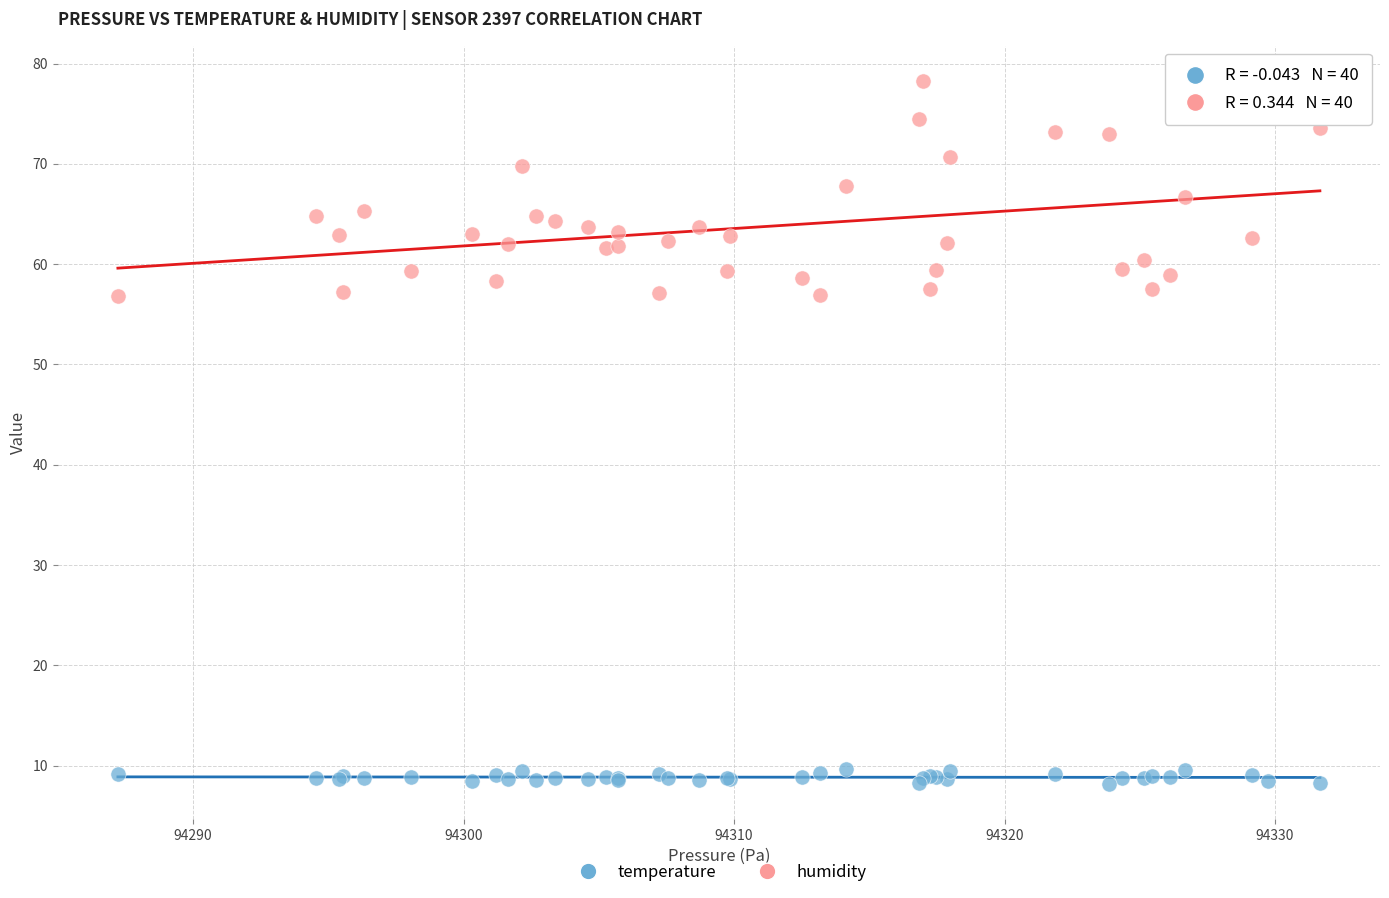

Which series has the widest spread of Y values?

humidity